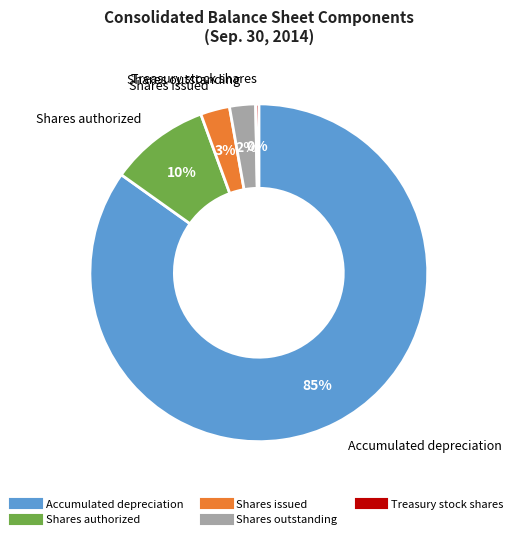

Does any single category account for the majority?

Yes